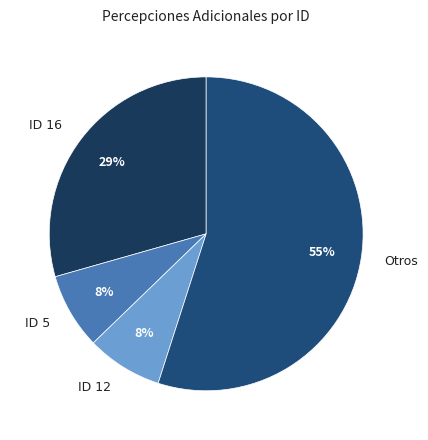

To the nearest percent, what is the average slice percentage?

25%